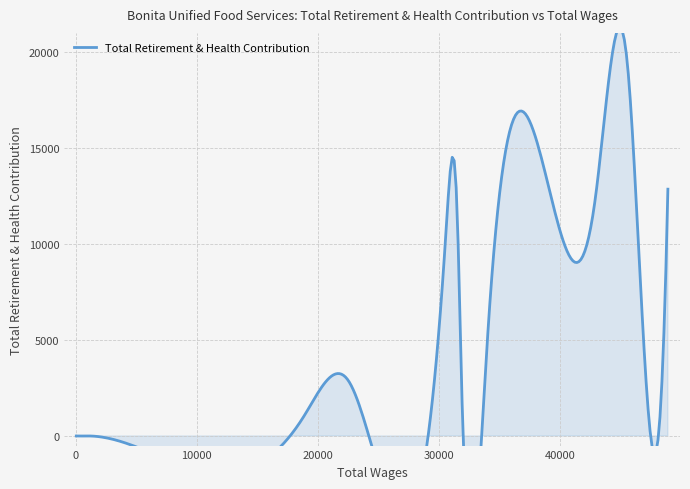

Which label corresponds to the largest value in the chart?

45547.0